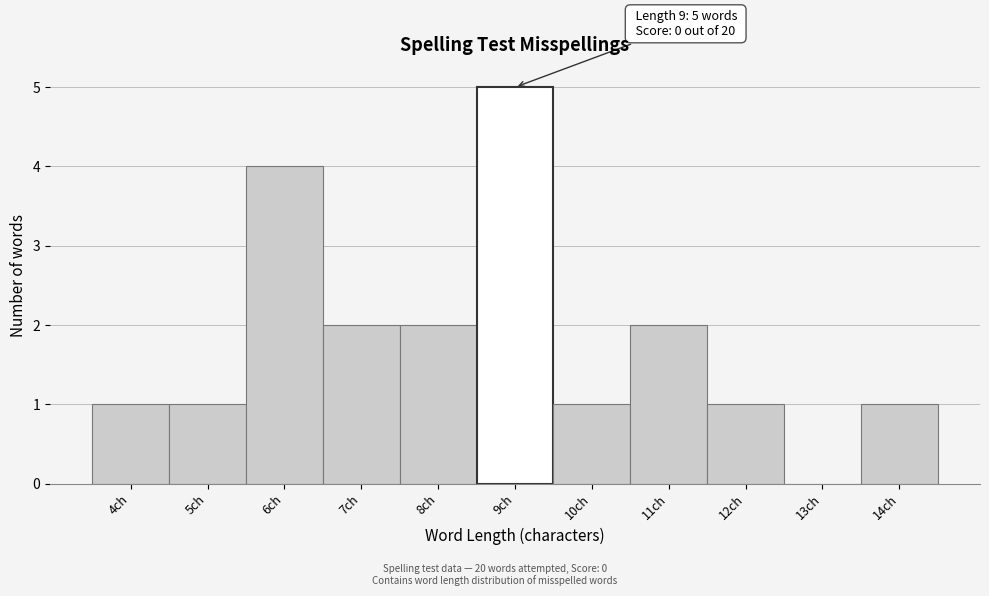

Over which range of the x-axis is the bar tallest?

8.5 to 9.5